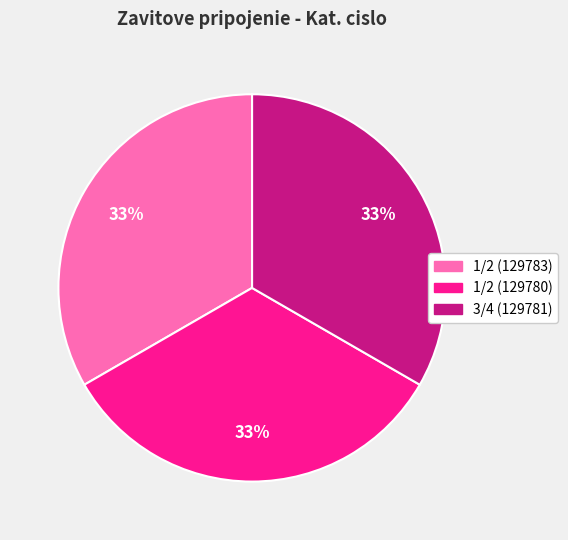

To the nearest percent, what portion does 1/2 (129783) represent?

33%